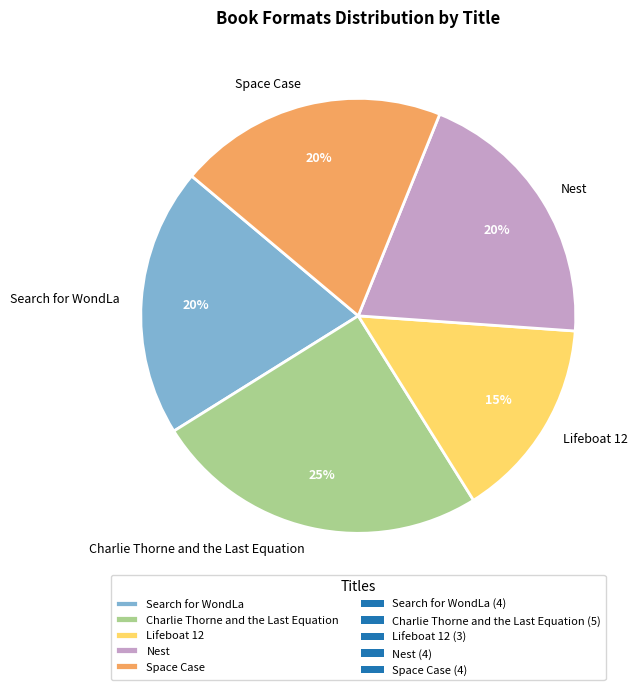

How many segments does this pie chart have?

5